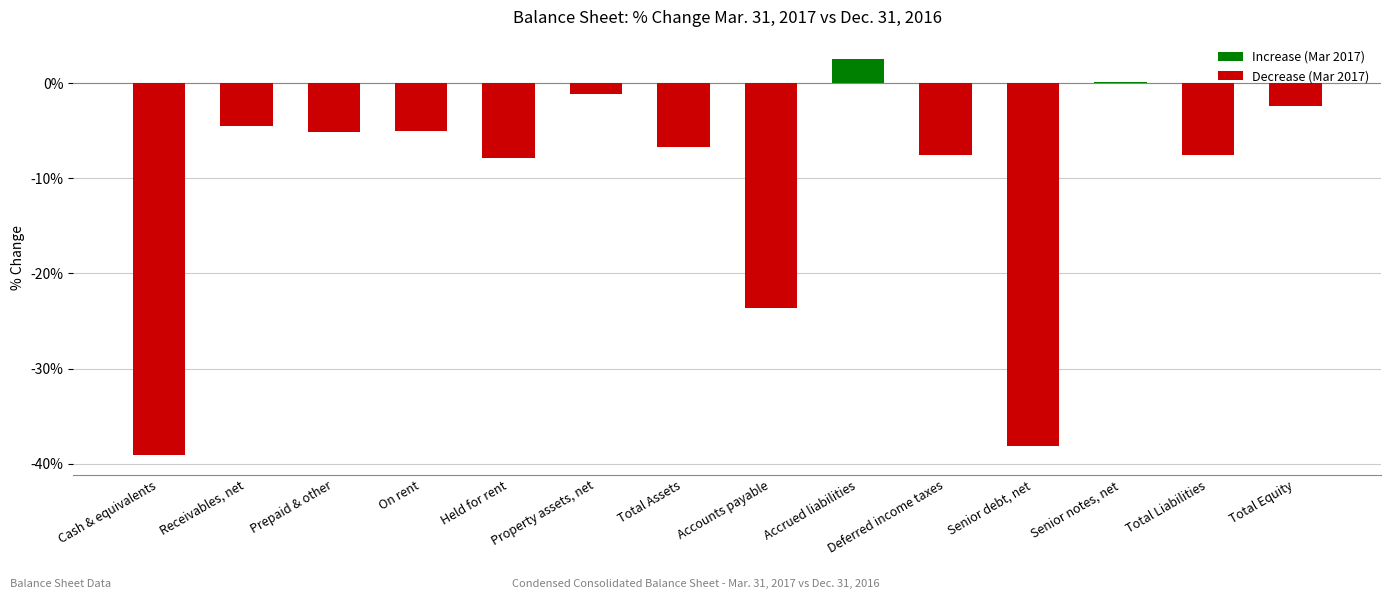

Read the value at Prepaid & other.

-5.1